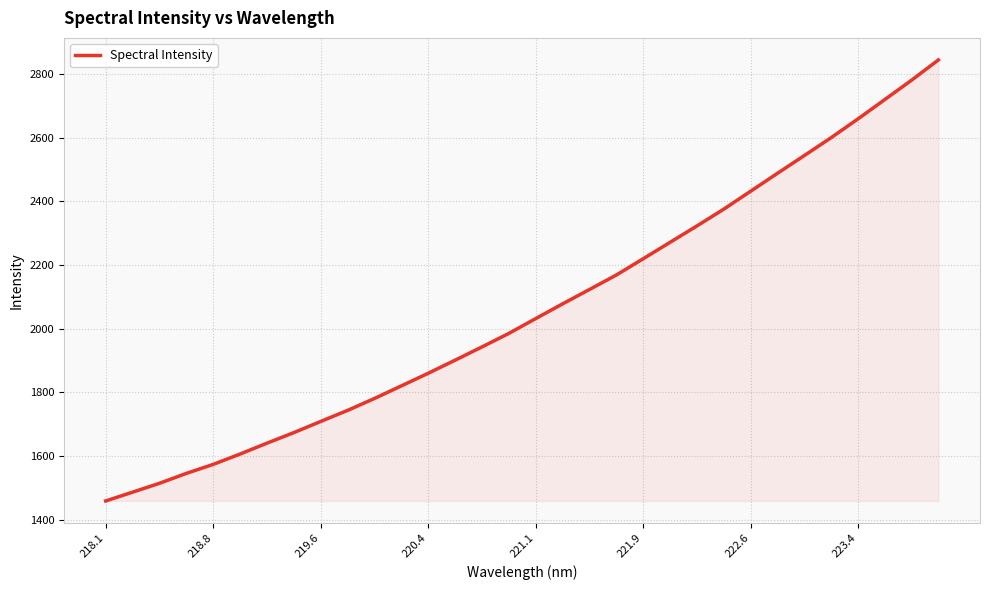

How many values exceed 2031?

16